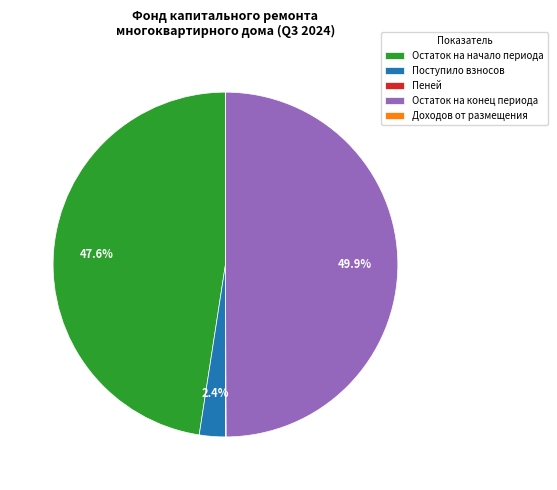

Is Остаток на начало периода the majority of the pie?

No